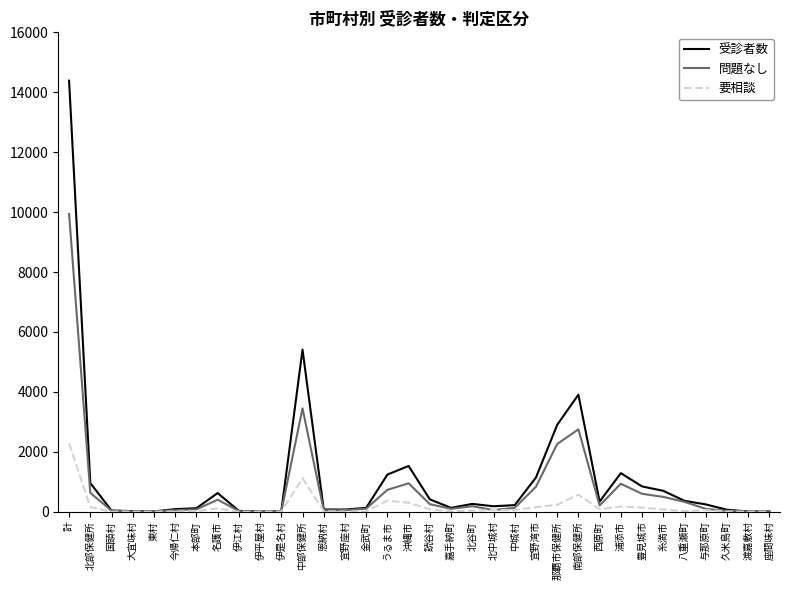

What is the lowest value of the 問題なし series?

5